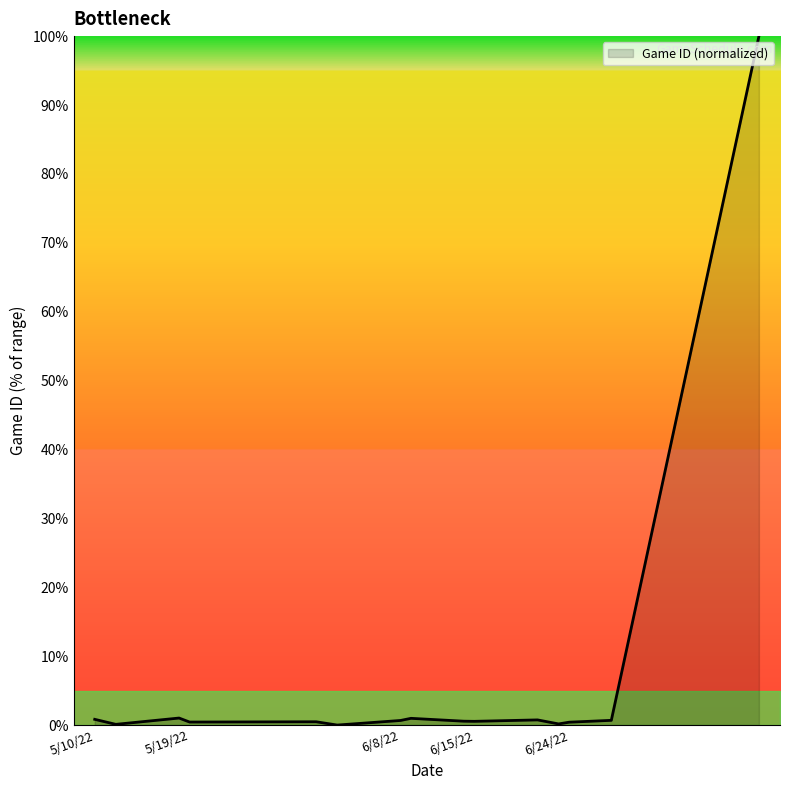

What is the greatest value displayed?

100.0